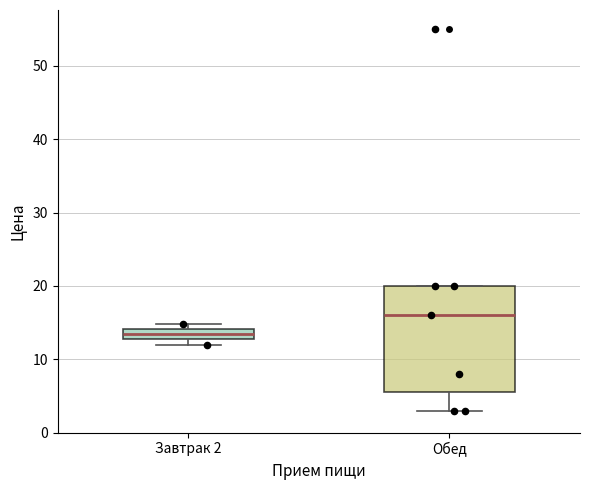

Which box is the tallest, from its lower edge to its upper edge?

Обед